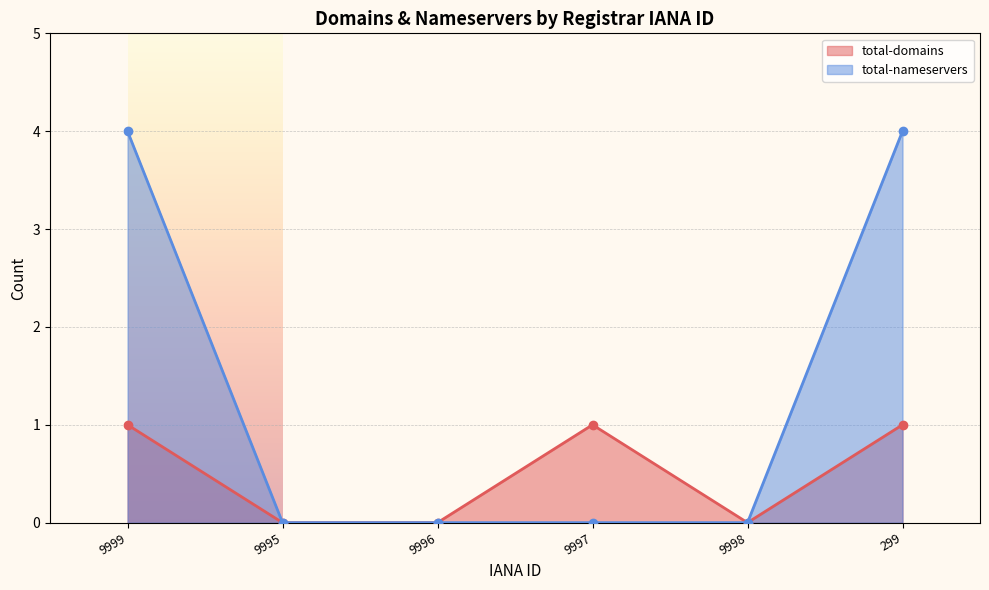

List the series in order of their overall mean, lowest first.

total-domains, total-nameservers